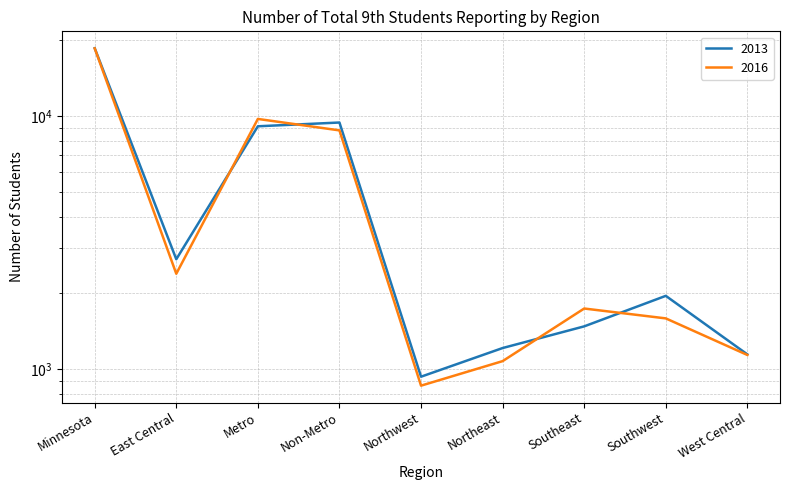

Between Metro and Minnesota, which is larger?

Minnesota